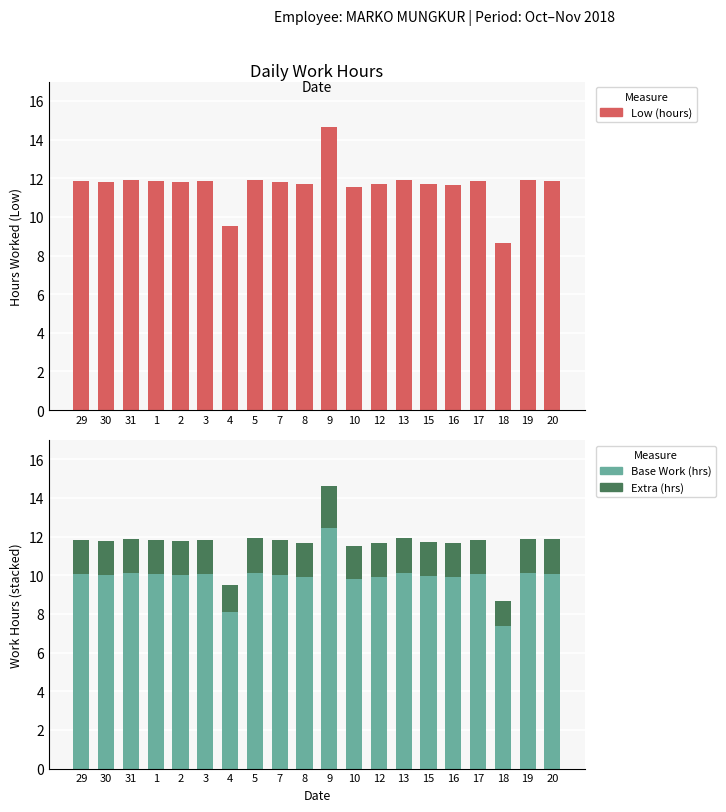

How many data points does each series have?

20